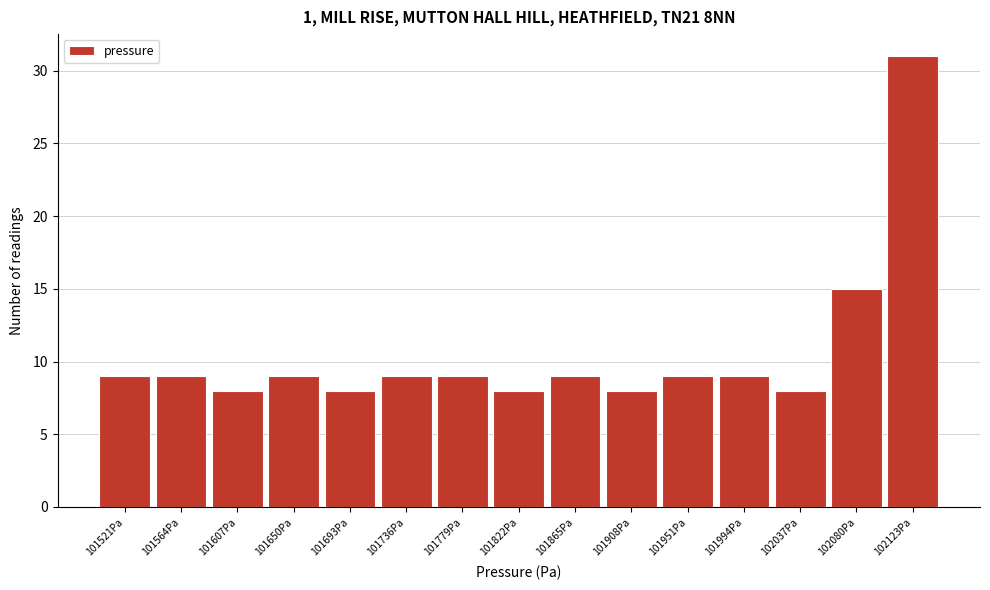

Reading left to right, list every bar in this chart as the range it spans on the x-axis followed by its height. Neither the bar edges nor the heights are printed on the chart, so give them approximately, as read against the axes.

101500 to 101545: 9
101545 to 101585: 9
101585 to 101630: 8
101630 to 101670: 9
101670 to 101715: 8
101715 to 101760: 9
101760 to 101800: 9
101800 to 101845: 8
101845 to 101885: 9
101885 to 101930: 8
101930 to 101975: 9
101975 to 102015: 9
102015 to 102060: 8
102060 to 102100: 15
102100 to 102145: 31